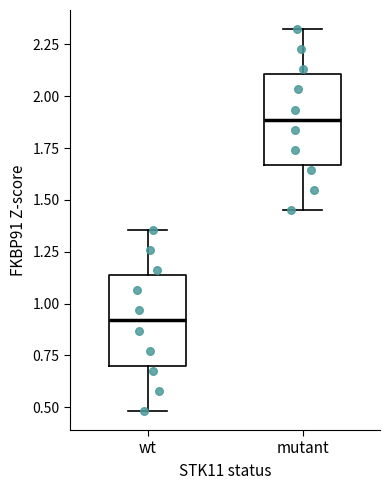

Reading left to right, transcribe this box plot: for each box, give where its median line is, the range the box spans, and where its two whiskers end, as read against the y-axis. The values are not printed on the chart, so give them approximately, as read against the axis.

wt: median 0.90, box 0.70 to 1.15, whiskers 0.50 to 1.35
mutant: median 1.90, box 1.65 to 2.10, whiskers 1.45 to 2.30